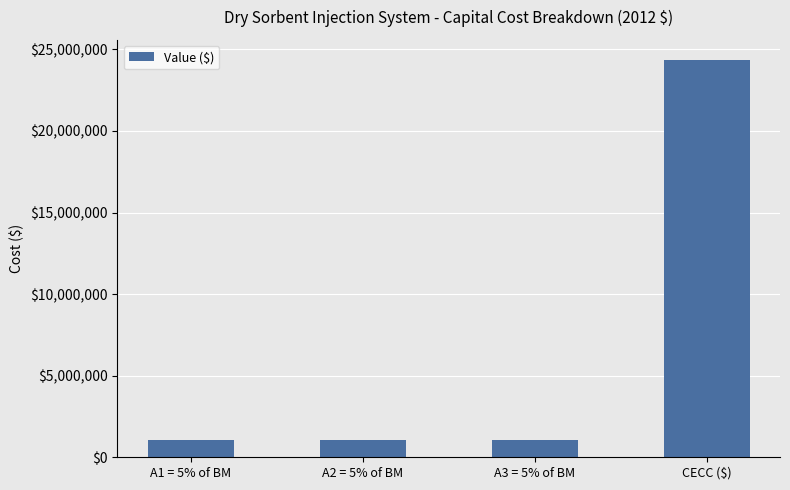

Reading left to right, extract all data points from this chart.

1059329.8	1059329.8	1059329.8	24364584.8